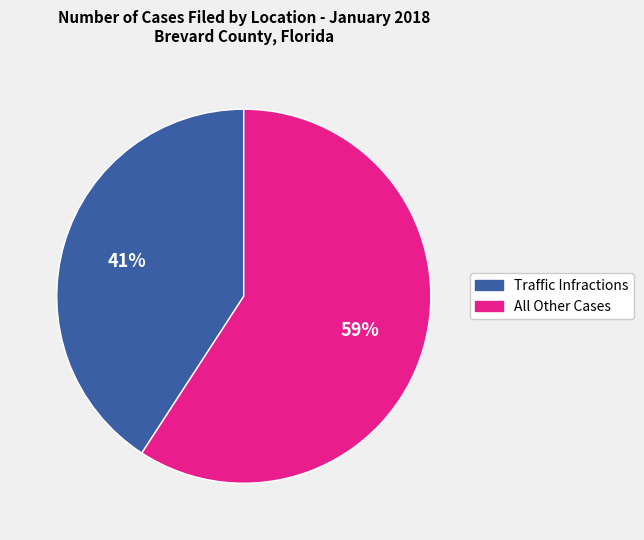

Count the number of slices in the pie.

2